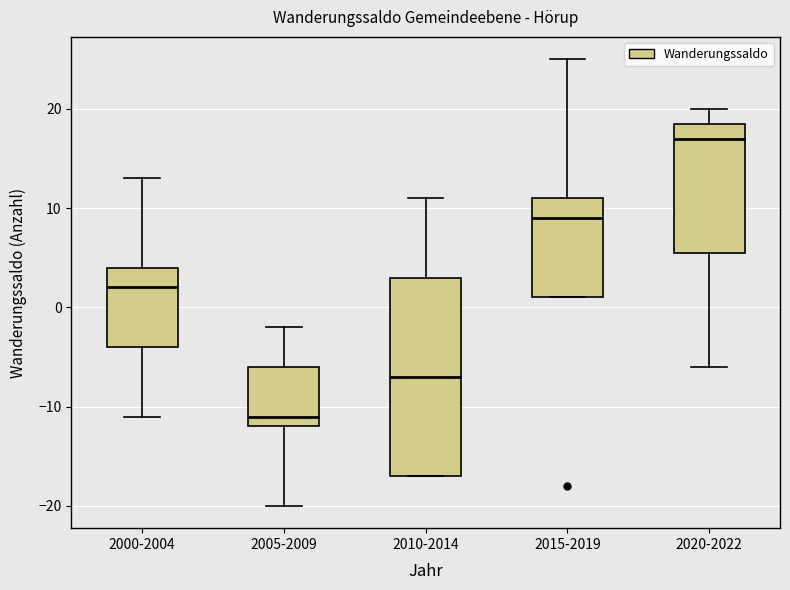

Which box's median line is the highest?

2020-2022